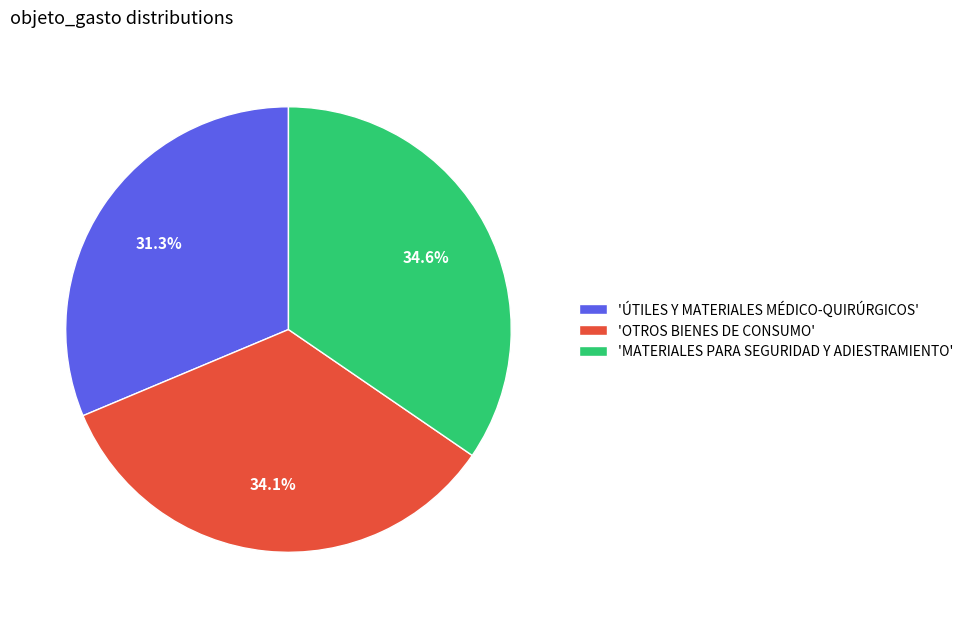

What is the ratio of the value at 'OTROS BIENES DE CONSUMO' to the value at 'MATERIALES PARA SEGURIDAD Y ADIESTRAMIENTO'?

1.0